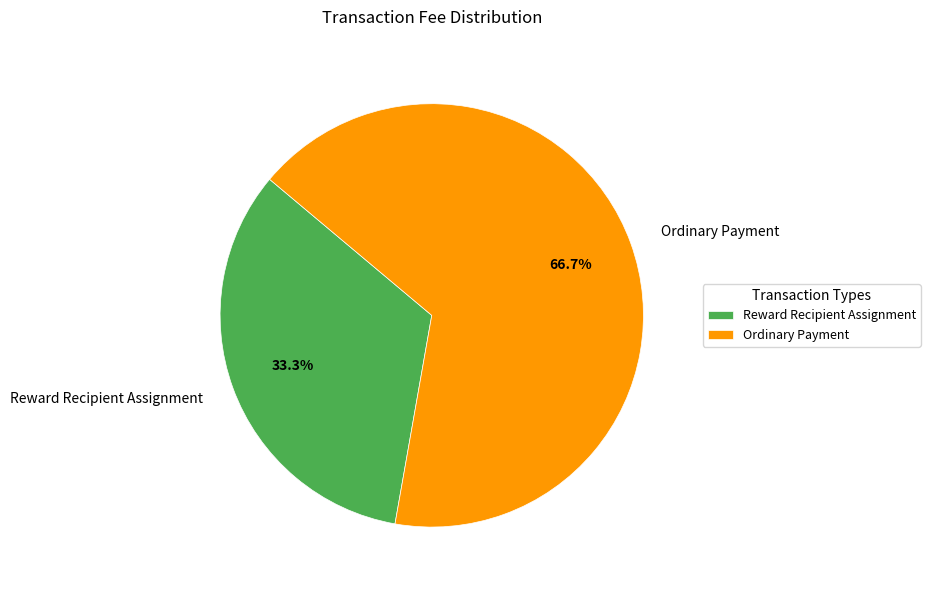

Rank the categories by value from lowest to highest.

Reward Recipient Assignment, Ordinary Payment